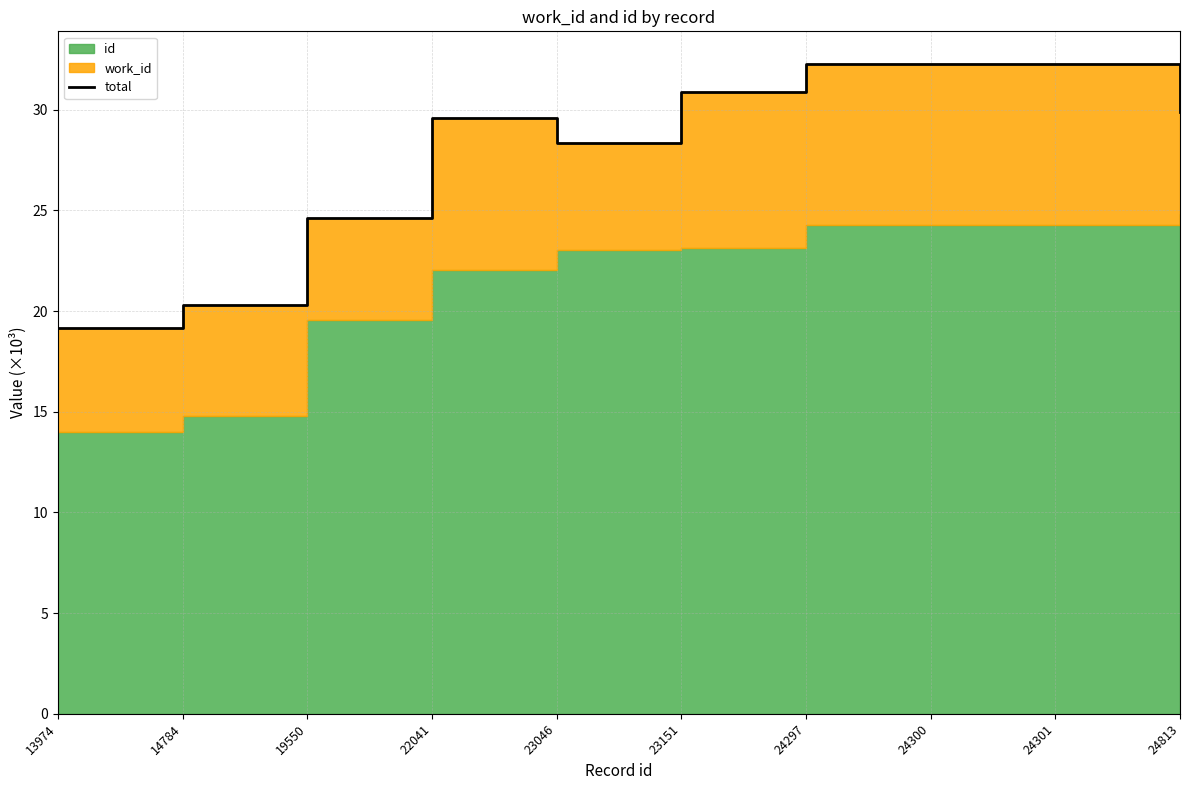

True or false: the data shows 28.3 at 23046.

True